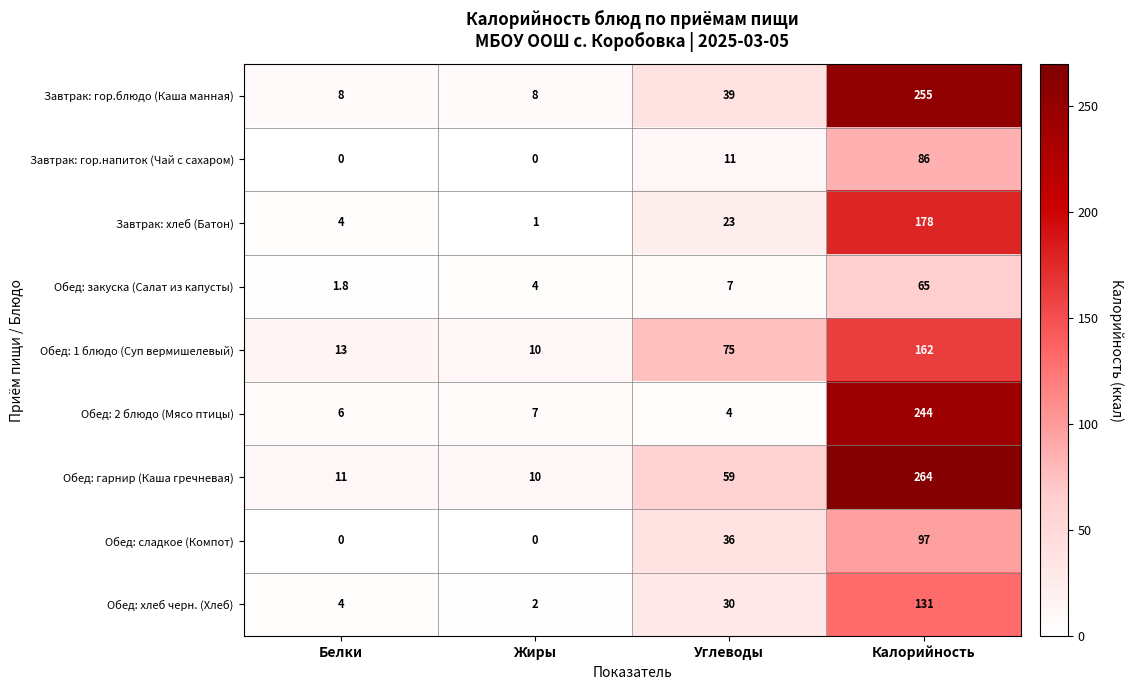

Is it true that Завтрак: гор.блюдо (Каша манная) equals 39.0 at Углеводы?

True